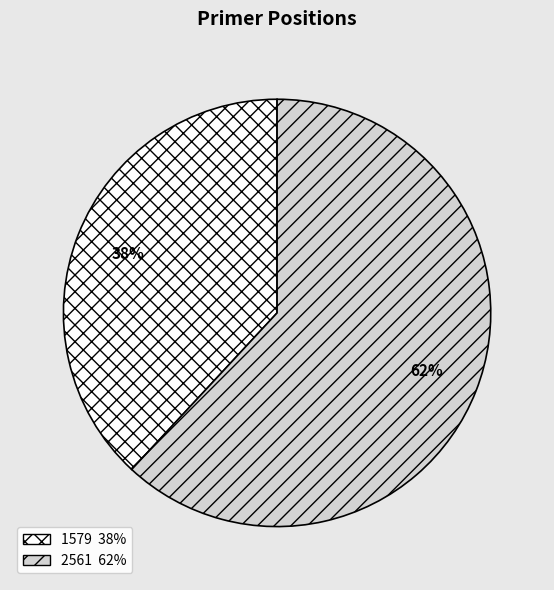

The 1579 slice represents 38% of the pie. True or false?

True